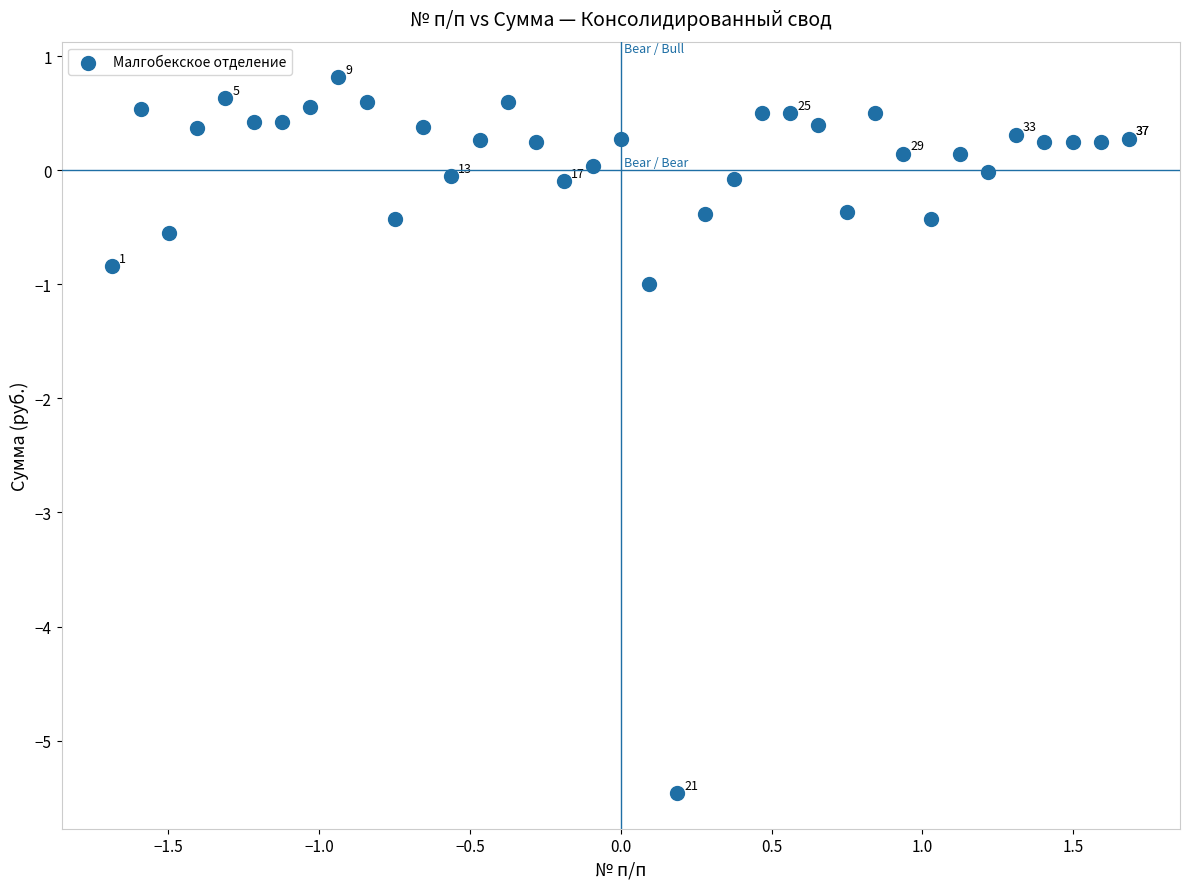

What Y value in the scatter plot is closest to -2?

-1.0